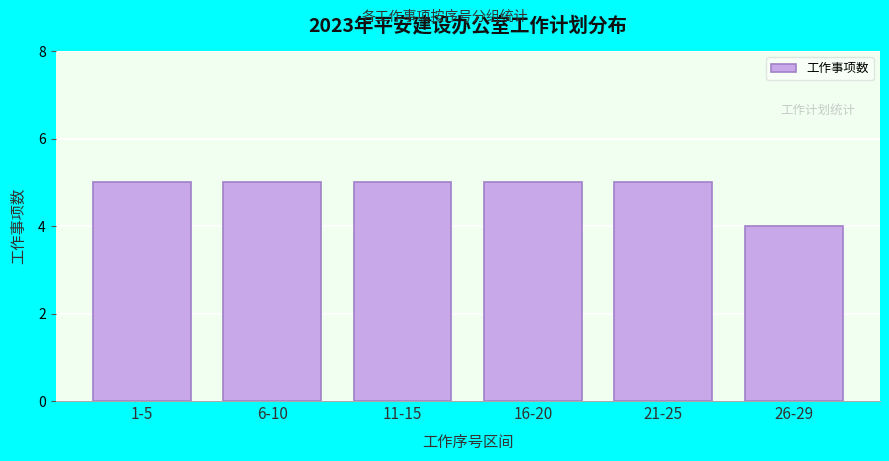

Reading right to left, what are all the values shown in this chart?

26-29=4	21-25=5	16-20=5	11-15=5	6-10=5	1-5=5